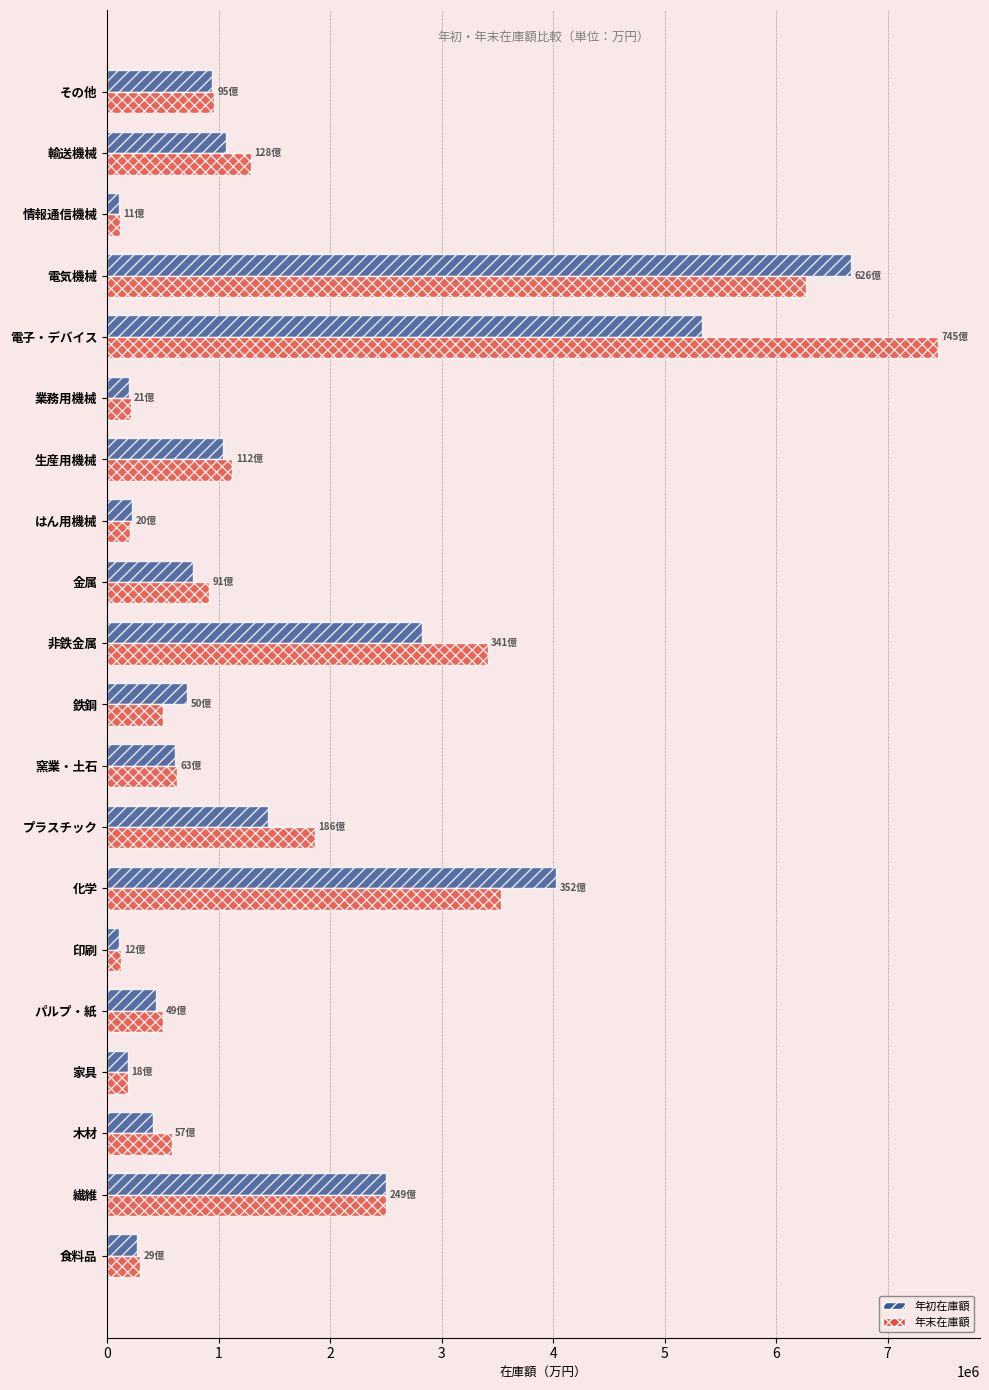

What is the difference between the second highest and second lowest values in the 年初在庫額 series?

5232277